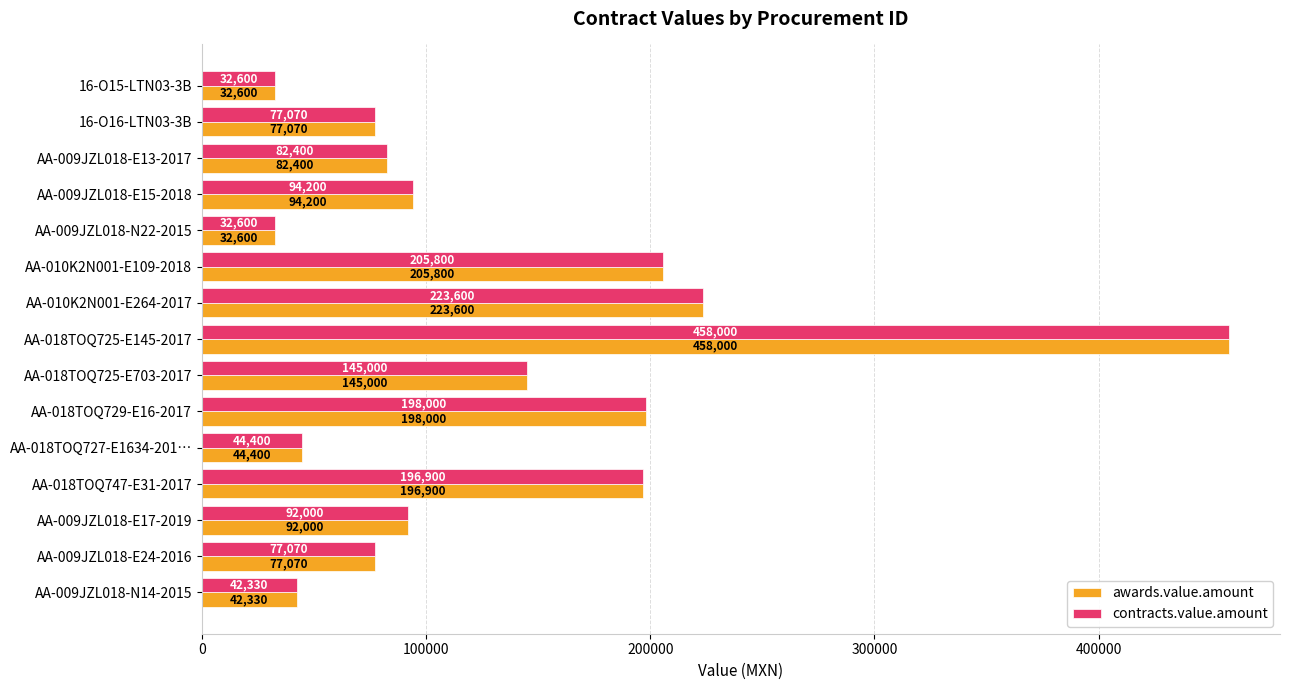

The value of contracts.value.amount at AA-018TOQ725-E703-2017 is 145000. True or false?

True